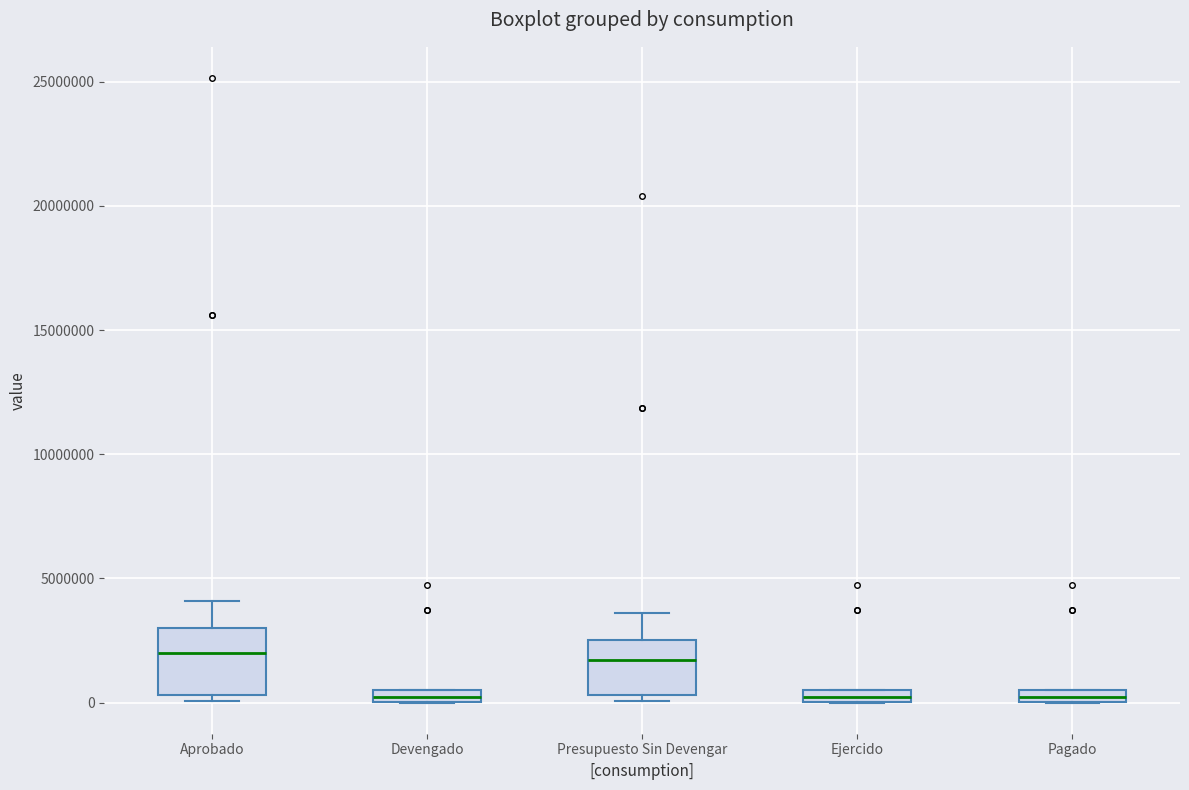

Where does the median line of the box for Presupuesto Sin Devengar sit on the y-axis? The values are not printed on the chart, so give them approximately, as read against the axis.

1500000